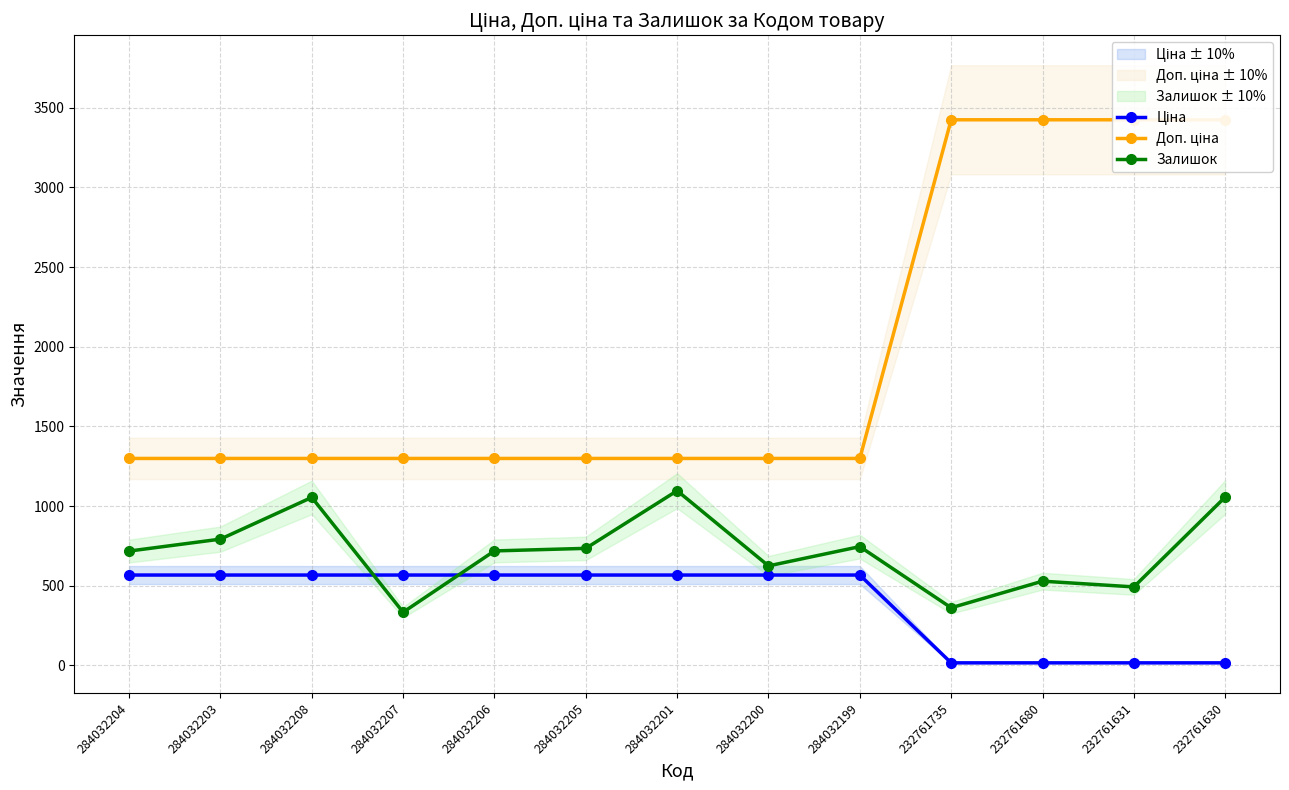

Reading left to right, what are all the values shown in this chart?

Ціна: 284032204=566.6	284032203=566.6	284032208=566.6	284032207=566.6	284032206=566.6	284032205=566.6	284032201=566.6	284032200=566.6	284032199=566.6	232761735=15.2	232761680=15.2	232761631=15.2	232761630=15.2
Доп. ціна: 284032204=1298.6	284032203=1298.6	284032208=1298.6	284032207=1298.6	284032206=1298.6	284032205=1298.6	284032201=1298.6	284032200=1298.6	284032199=1298.6	232761735=3425.0	232761680=3425.0	232761631=3425.0	232761630=3425.0
Залишок: 284032204=717.0	284032203=792.0	284032208=1054.0	284032207=333.0	284032206=718.0	284032205=734.0	284032201=1096.0	284032200=624.0	284032199=745.0	232761735=361.0	232761680=528.0	232761631=492.0	232761630=1056.0